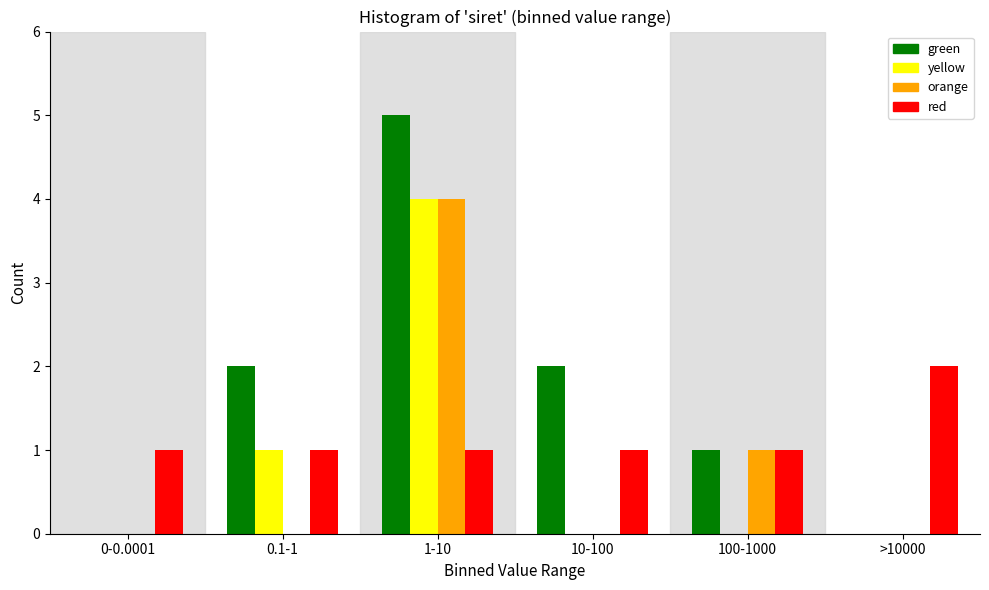

Reading left to right, what are all the values shown in this chart?

green: 0-0.0001=0	0.1-1=2	1-10=5	10-100=2	100-1000=1	>10000=0
yellow: 0-0.0001=0	0.1-1=1	1-10=4	10-100=0	100-1000=0	>10000=0
orange: 0-0.0001=0	0.1-1=0	1-10=4	10-100=0	100-1000=1	>10000=0
red: 0-0.0001=1	0.1-1=1	1-10=1	10-100=1	100-1000=1	>10000=2